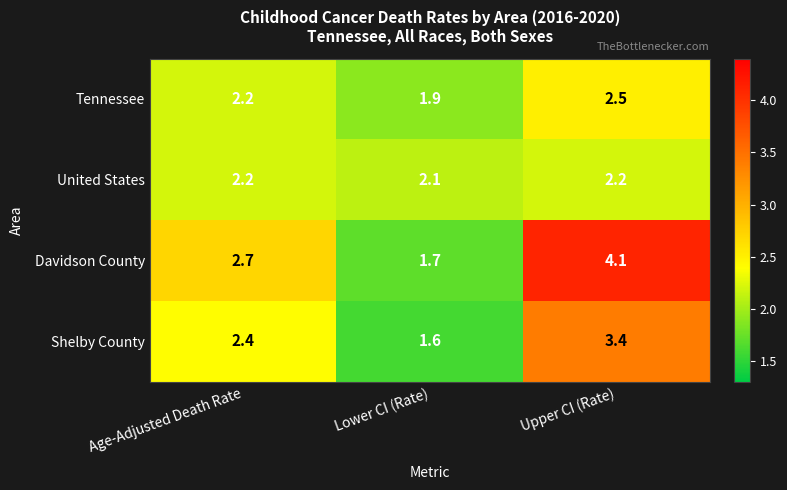

Reading left to right, transcribe all the data shown in this chart.

Tennessee: Age-Adjusted Death Rate=2.2	Lower CI (Rate)=1.9	Upper CI (Rate)=2.5
United States: Age-Adjusted Death Rate=2.2	Lower CI (Rate)=2.1	Upper CI (Rate)=2.2
Davidson County: Age-Adjusted Death Rate=2.7	Lower CI (Rate)=1.7	Upper CI (Rate)=4.1
Shelby County: Age-Adjusted Death Rate=2.4	Lower CI (Rate)=1.6	Upper CI (Rate)=3.4